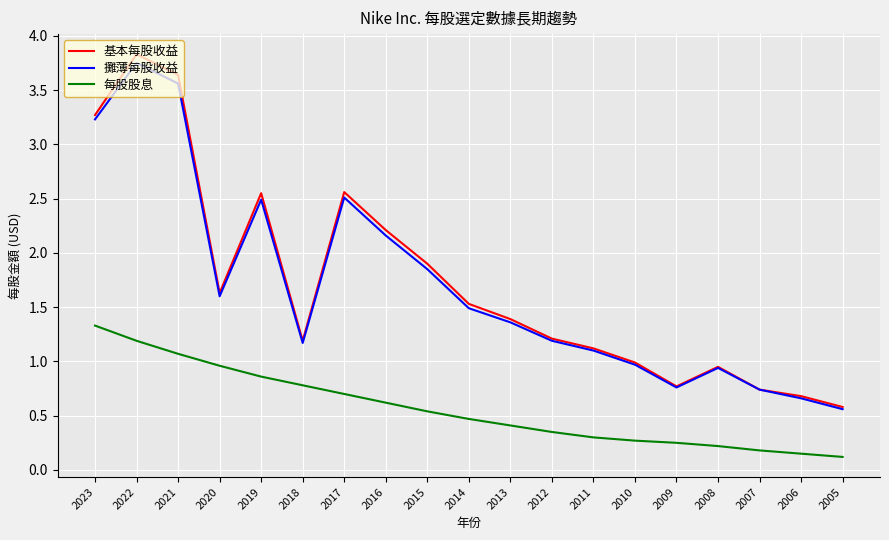

At how many categories does at least one series exceed 3?

3